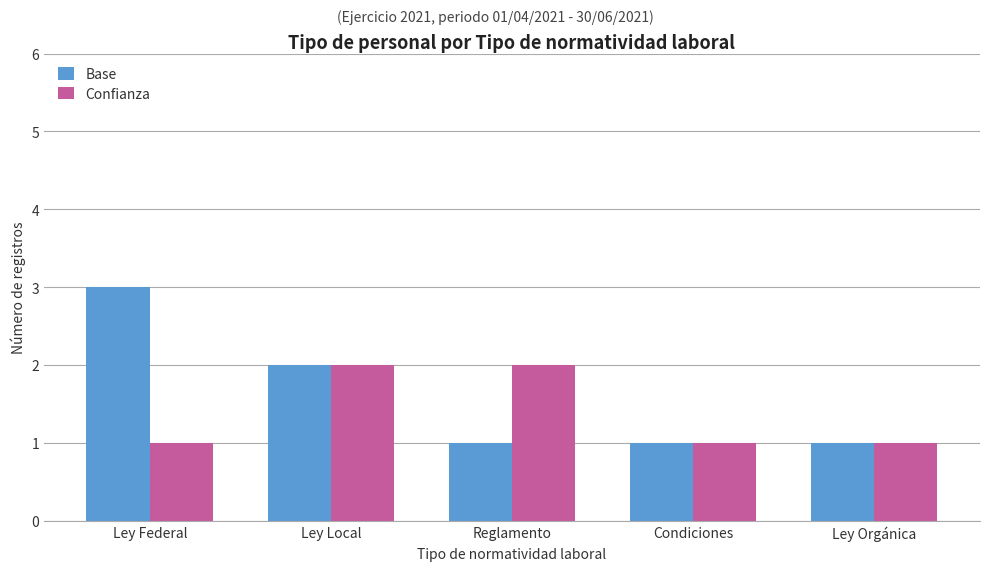

Which series has the largest range (max minus min)?

Base